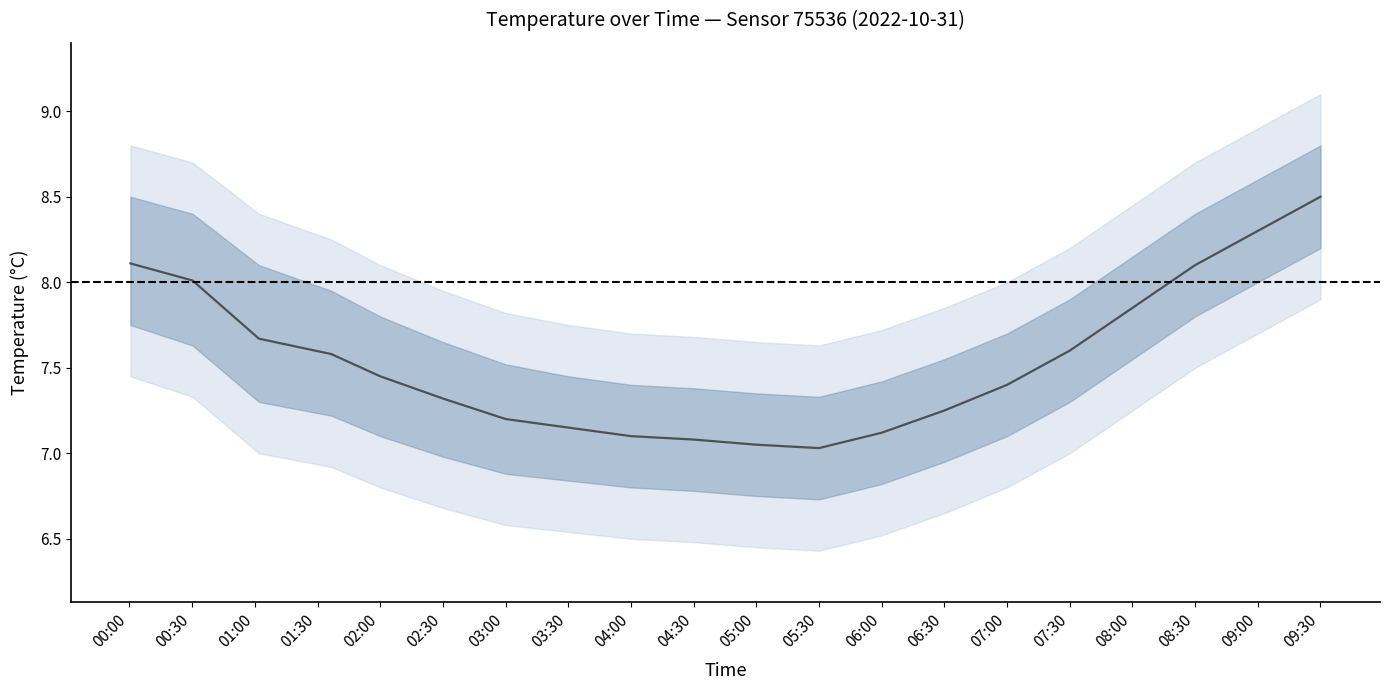

Which label corresponds to the smallest value in the chart?

05:30